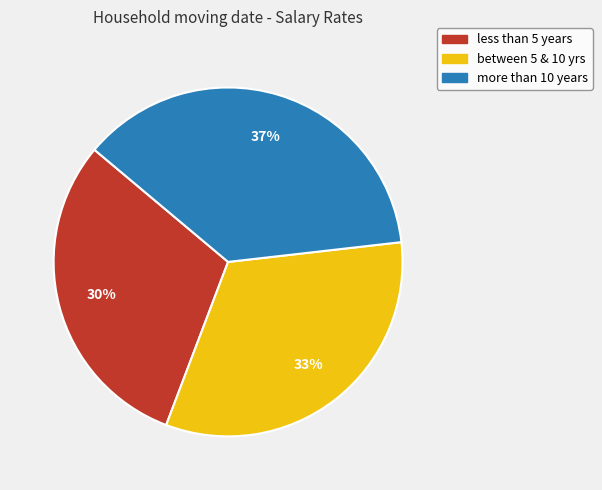

Do more than 10 years and less than 5 years together represent more than half of the pie?

Yes